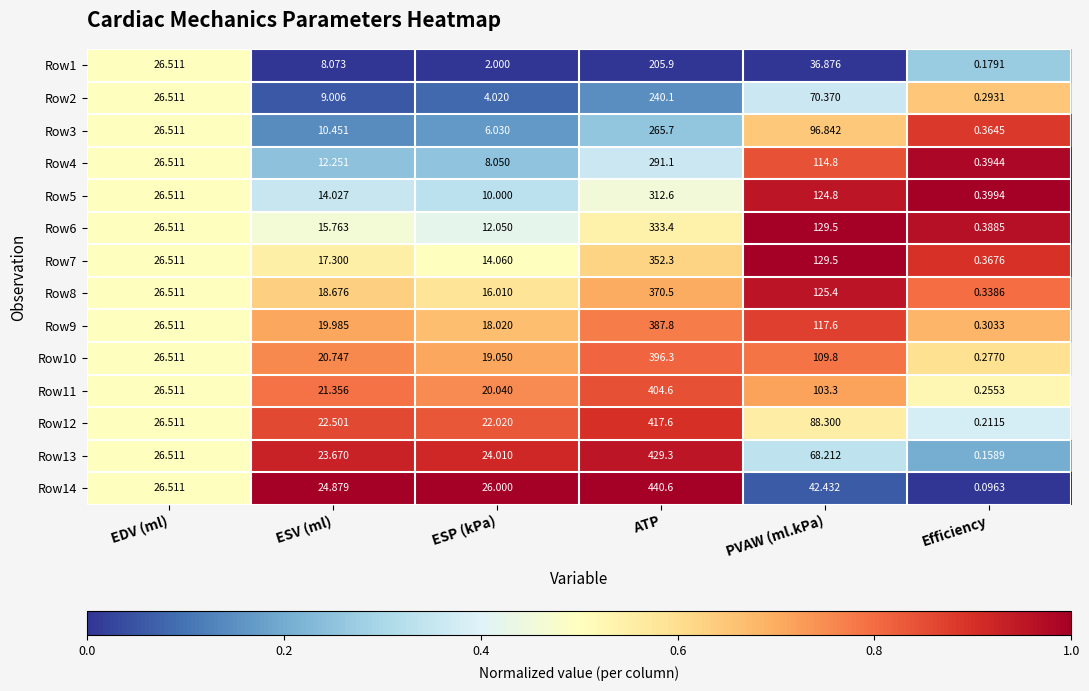

Rank the categories by Row8 value from highest to lowest.

ATP, PVAW (ml.kPa), EDV (ml), ESV (ml), ESP (kPa), Efficiency